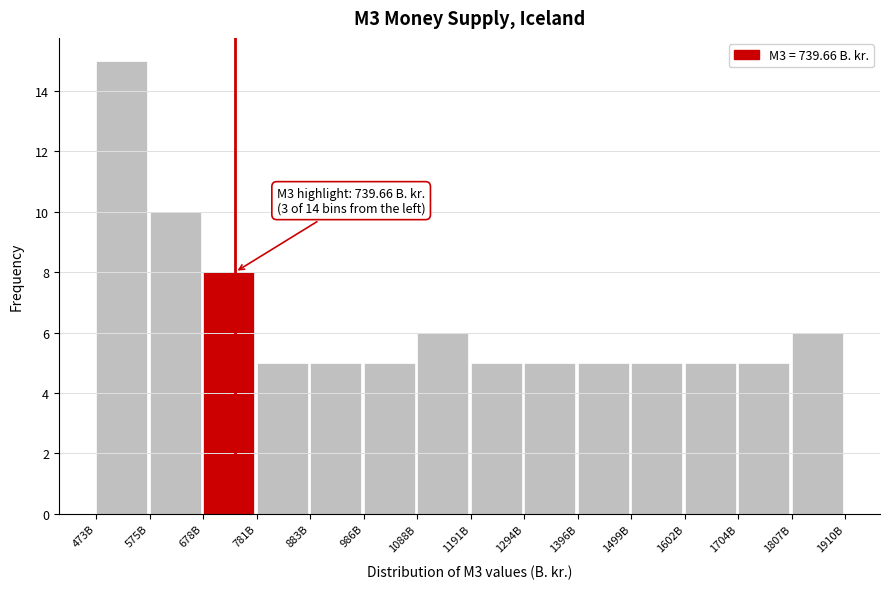

Reading right to left, what are all the values shown in this chart?

6	5	5	5	5	5	5	6	5	5	5	8	10	15